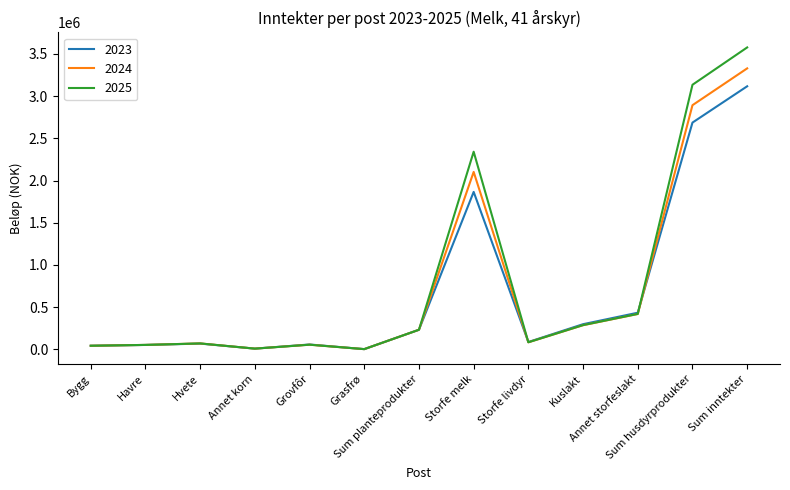

True or false: 2023 has more than 1 points higher than both neighbors.

True